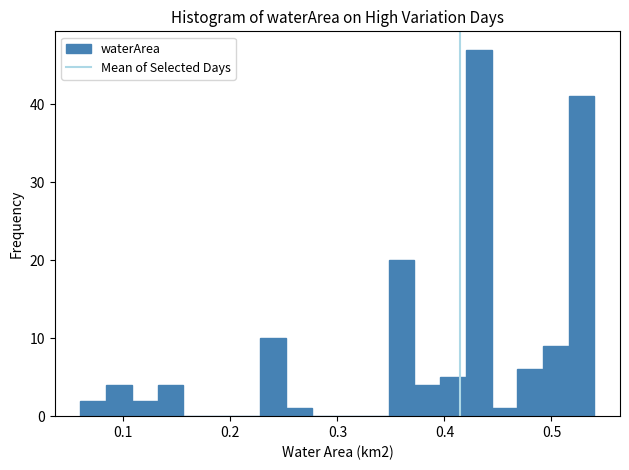

Around what value on the x-axis is the tallest bar? Give the approximate position of its centre, as read against the axis.

0.43